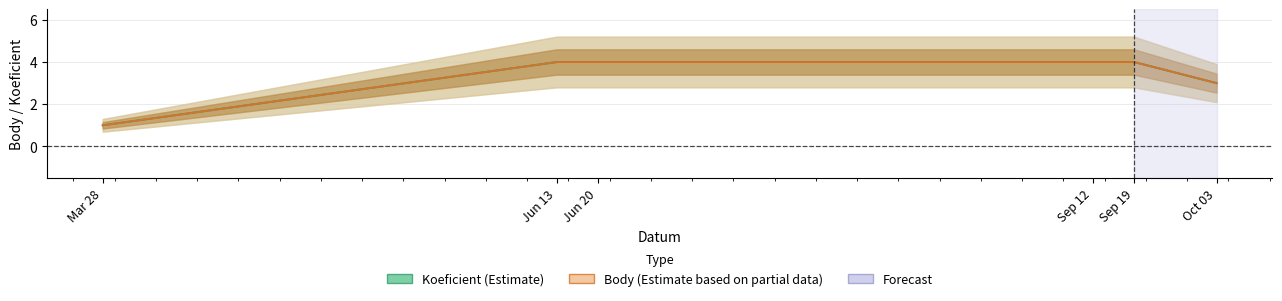

What is the difference between the maximum and minimum values in the Body series?

3